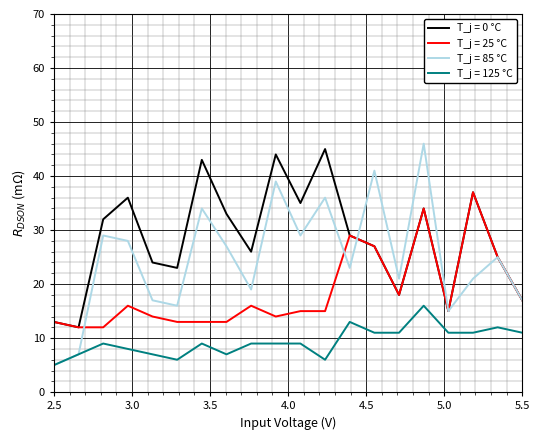

Which series has the largest total across all categories?

T_j = 0 °C